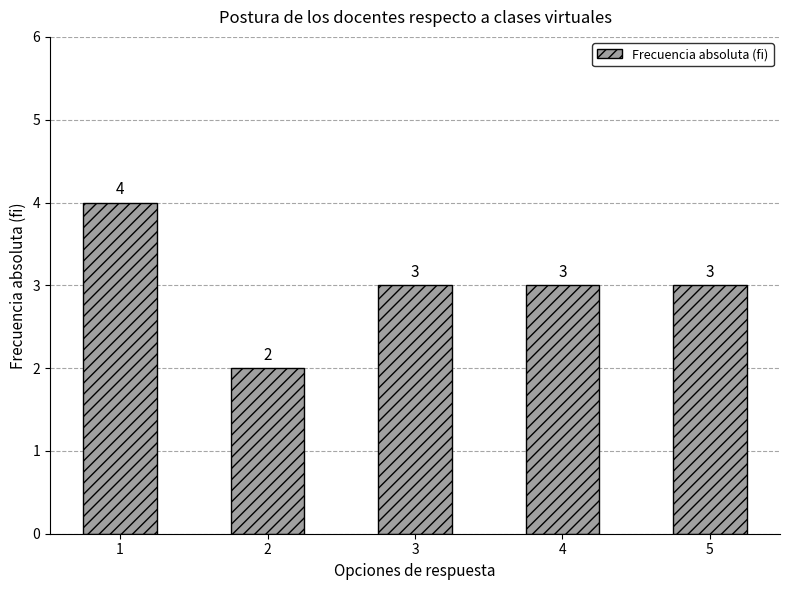

What is the value of the 1st bar from the left?

4